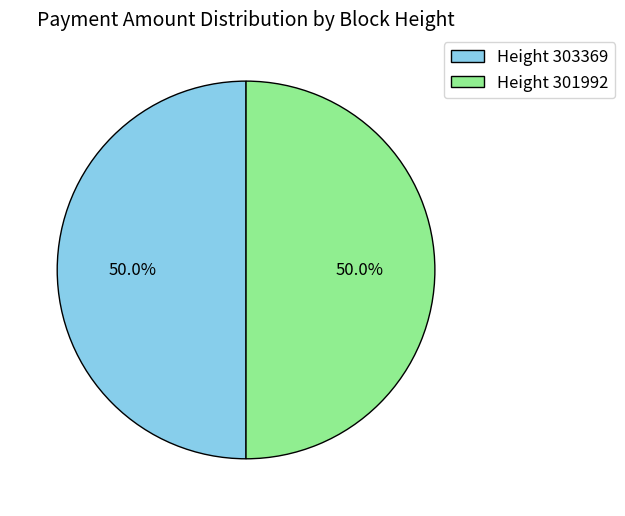

Approximately how many times larger is the value at Height 303369 compared to Height 301992?

1.0